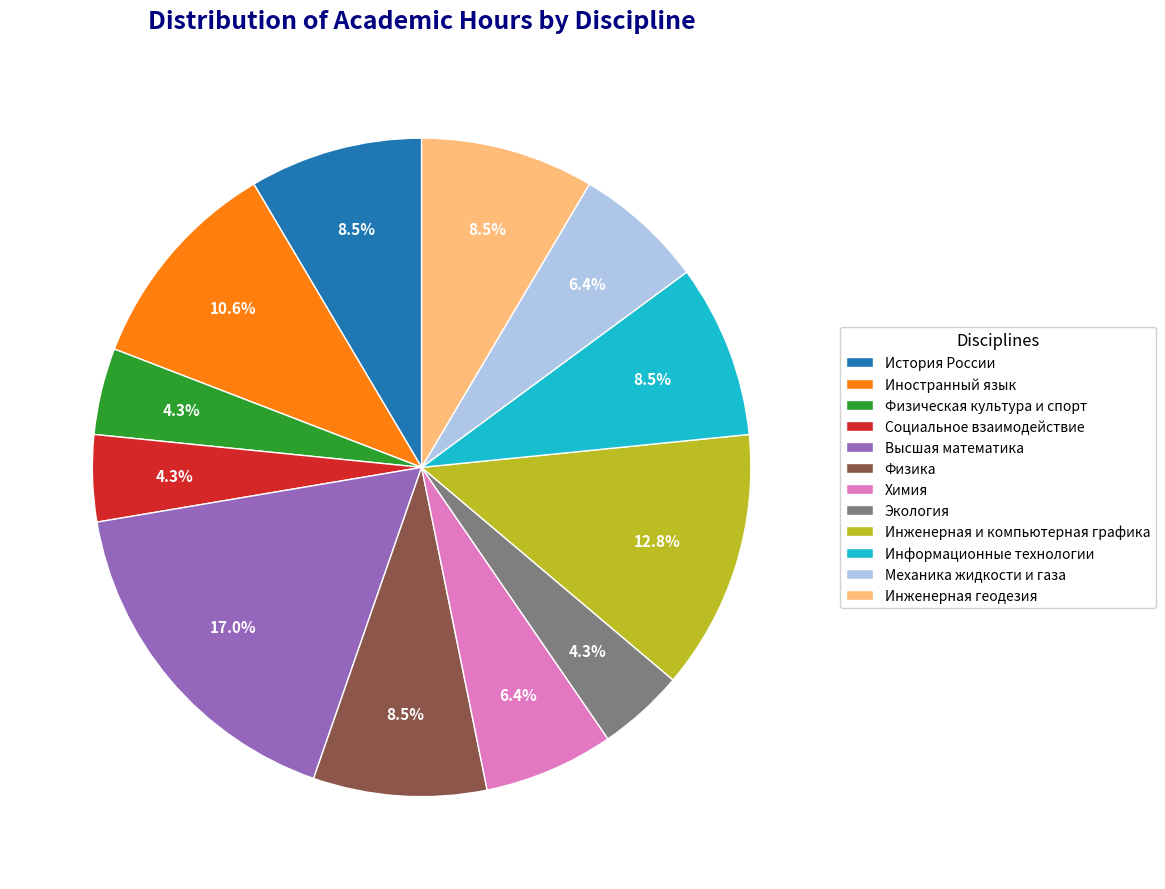

To the nearest percent, what is the difference between the История России and Экология slice percentages?

4%